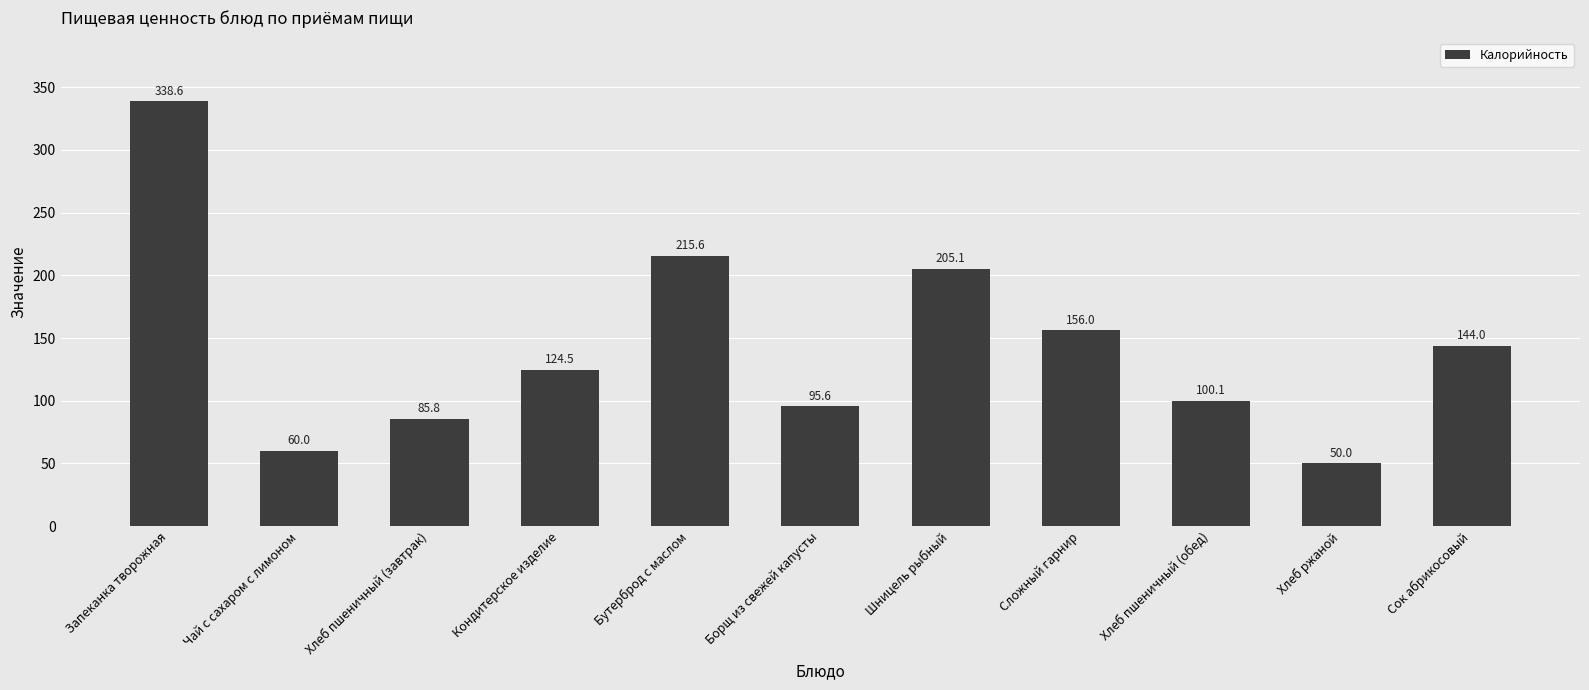

Reading left to right, extract all data points from this chart.

338.6	60.0	85.8	124.5	215.6	95.6	205.1	156.0	100.1	50.0	144.0